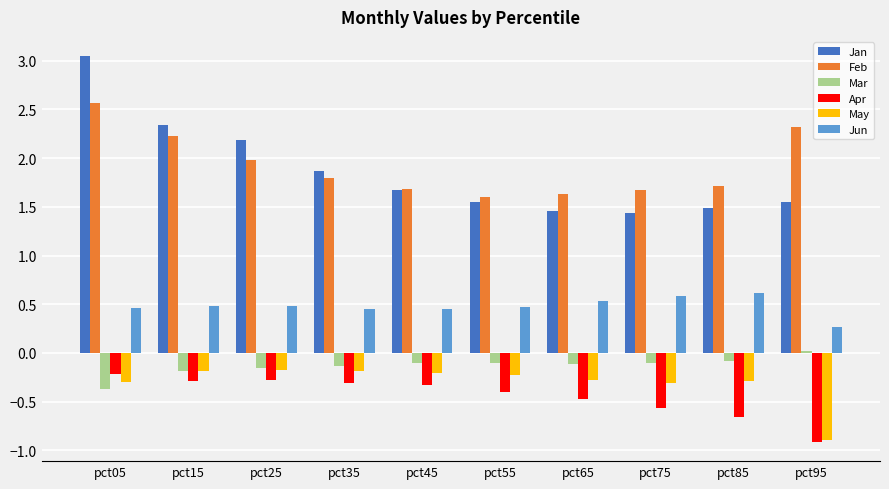

At which category does the chart reach its peak across all series?

pct05